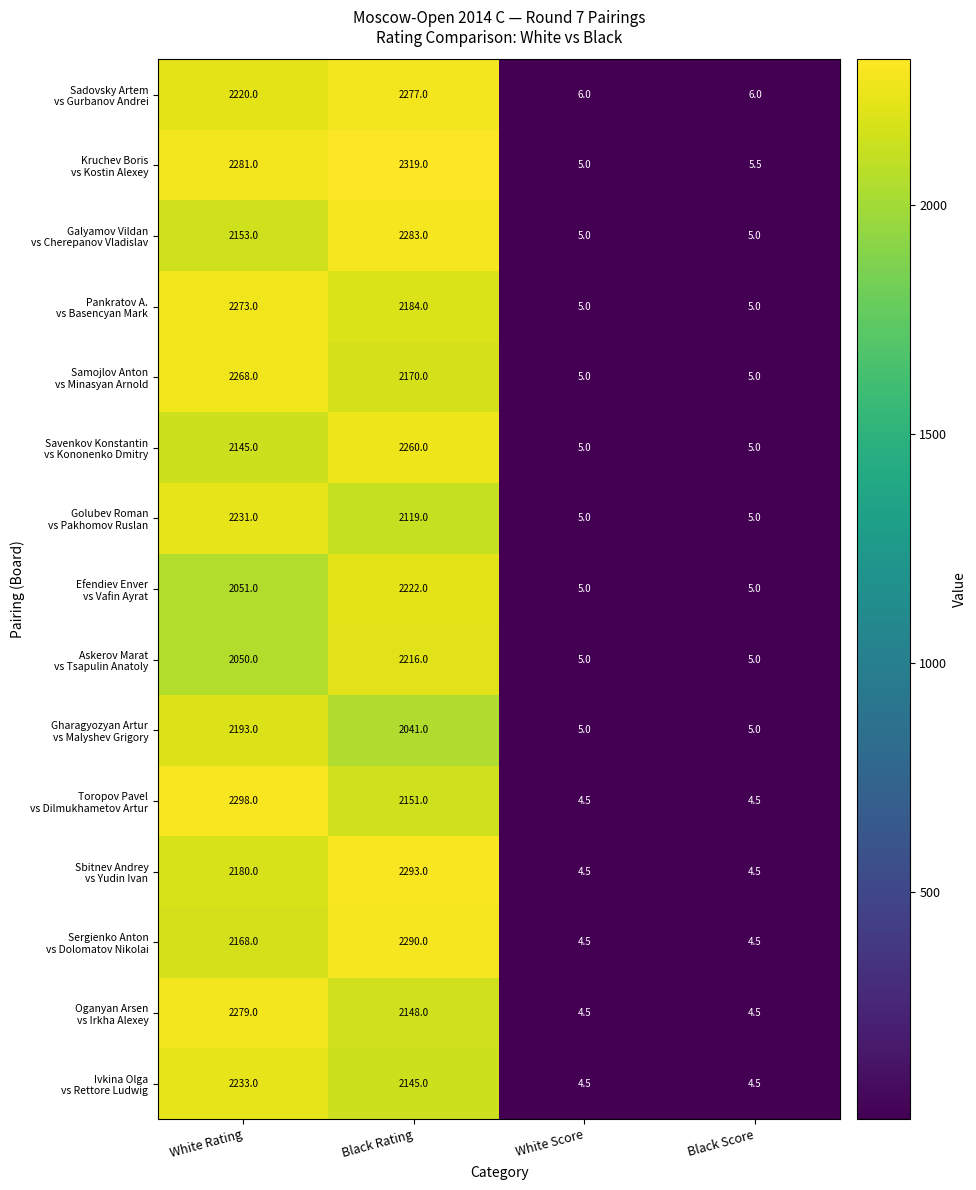

At which category is the sum across all series the highest?

Black Rating